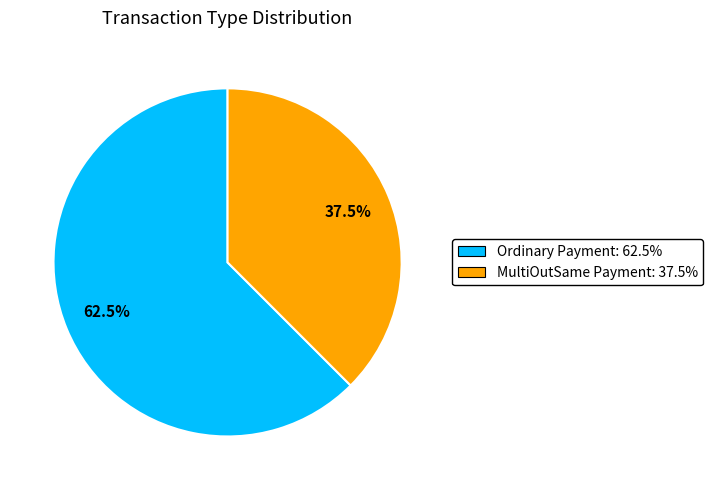

What is the total percentage of MultiOutSame Payment and Ordinary Payment?

100.0%